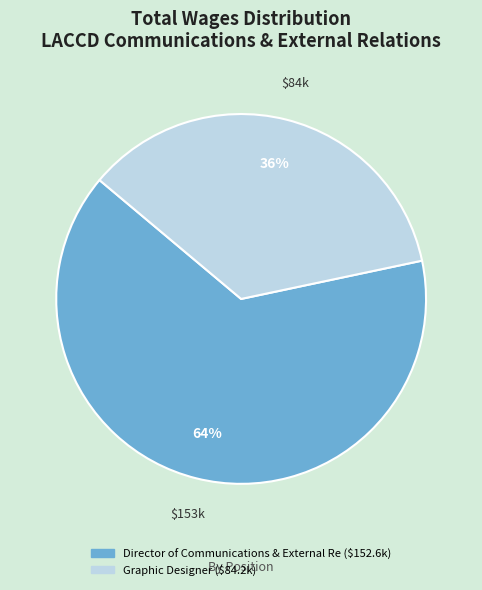

Count the number of slices in the pie.

2